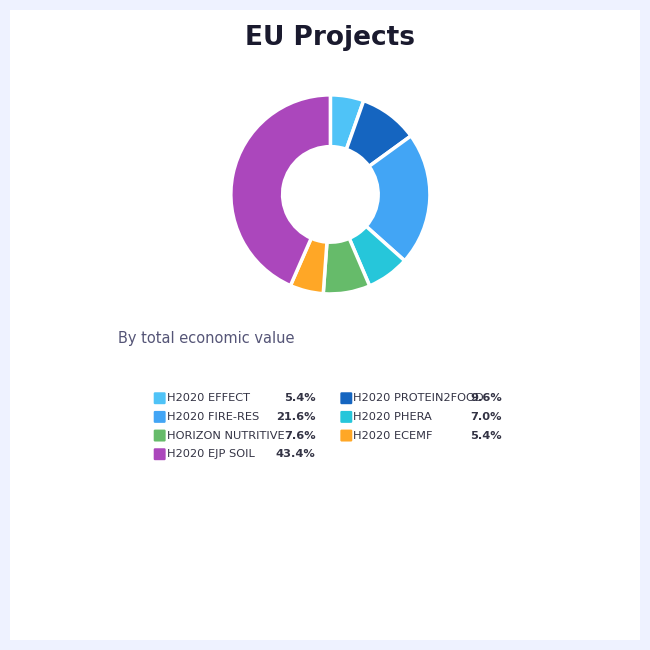

What percentage is NOT represented by HORIZON NUTRITIVE?

92.4%